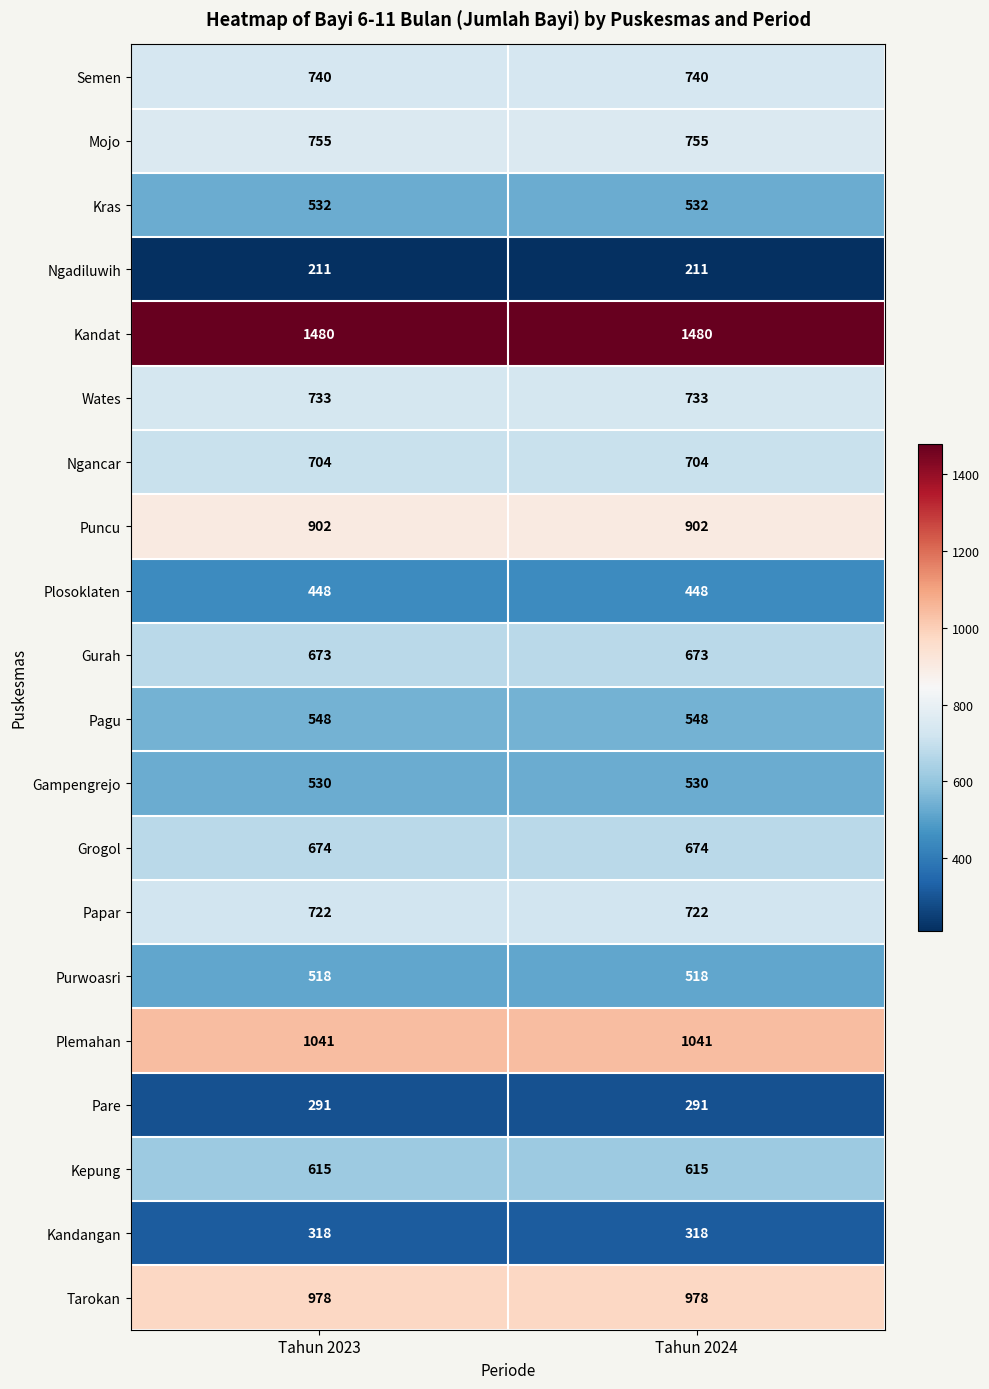

What is the average value of the Purwoasri series?

518